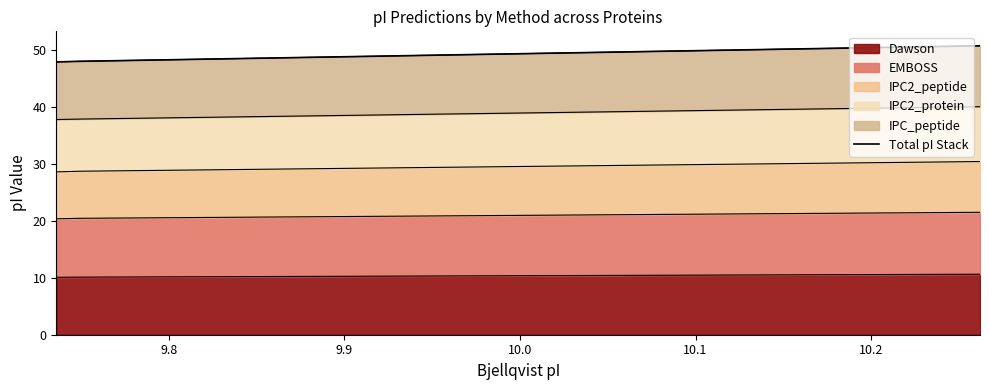

What is the maximum value for Dawson?

10.6